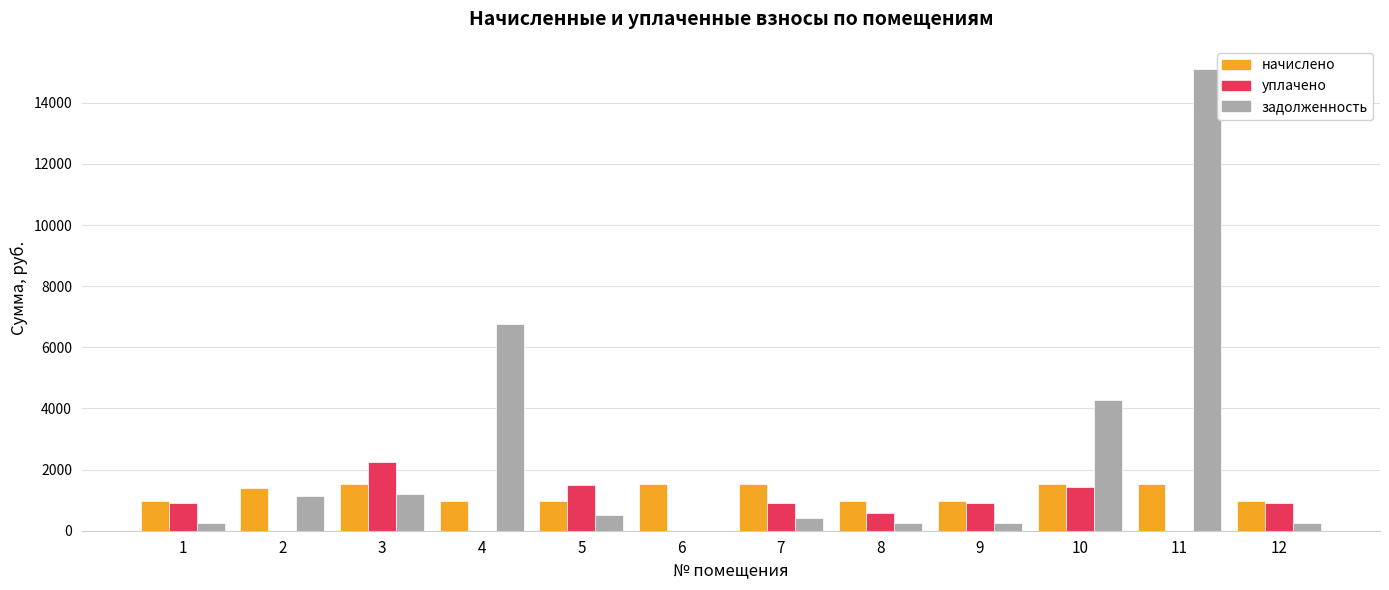

True or false: начислено has a value of 1511.0 at 12.

False